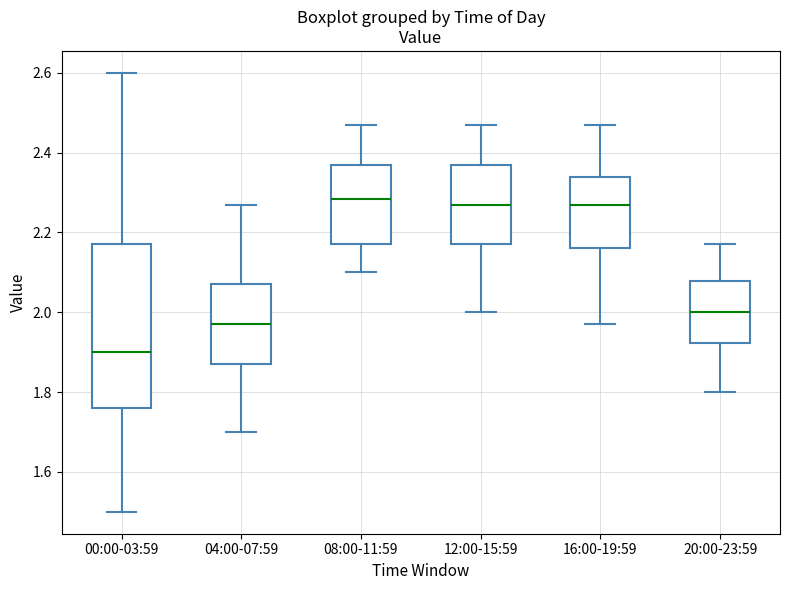

Which box has the lowest median line?

00:00-03:59